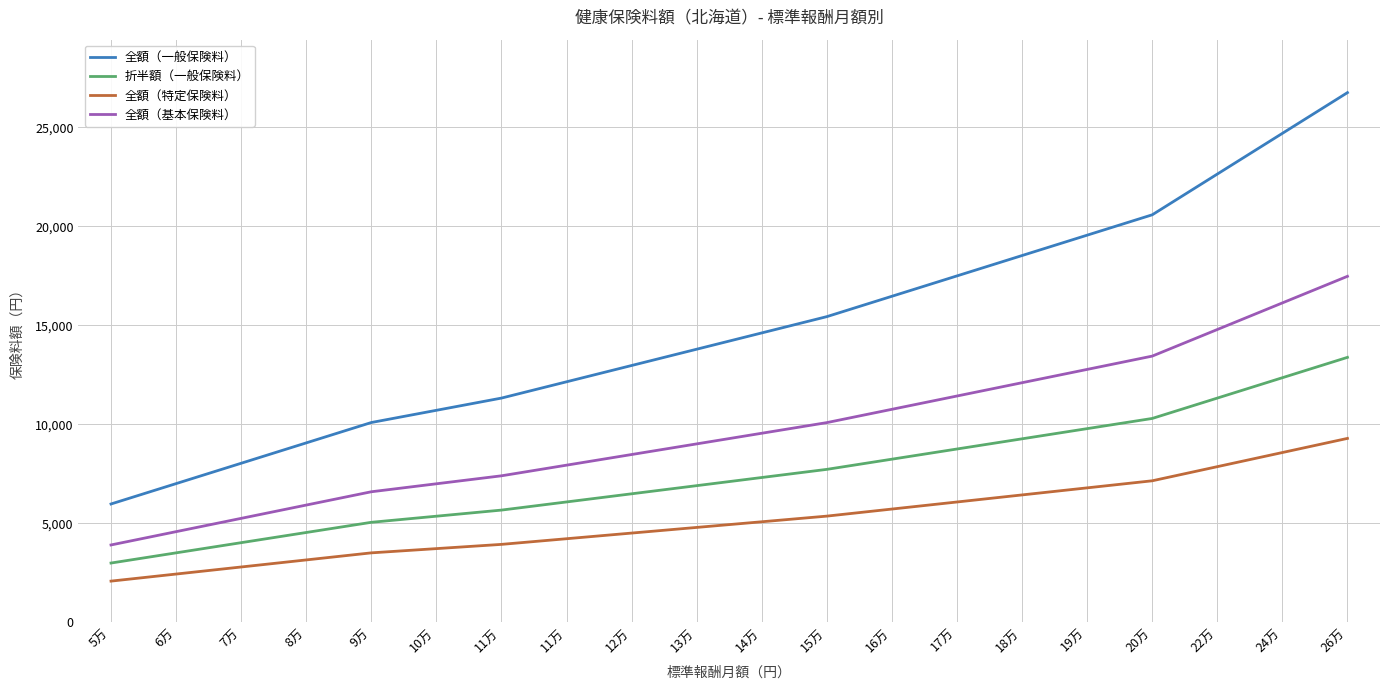

What is the sum of the 全額（基本保険料） values at 15万 and 8万?

15993.6